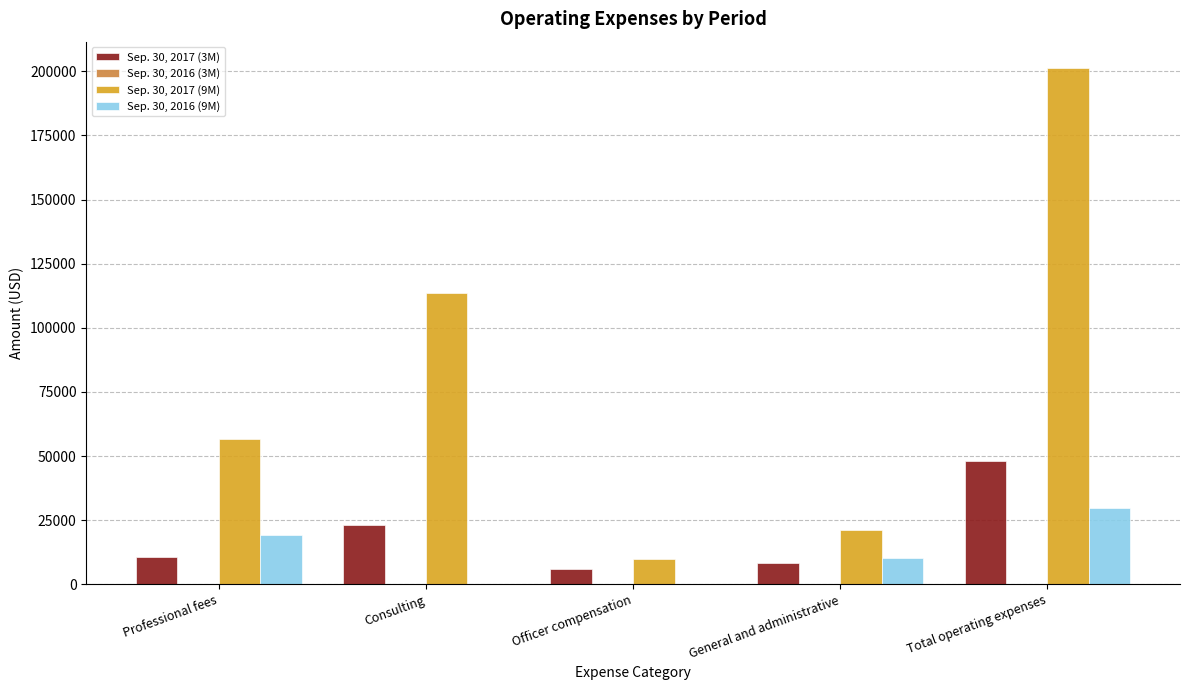

Is the value of Sep. 30, 2016 (9M) at Consulting greater than the value of Sep. 30, 2017 (3M) at Professional fees?

No